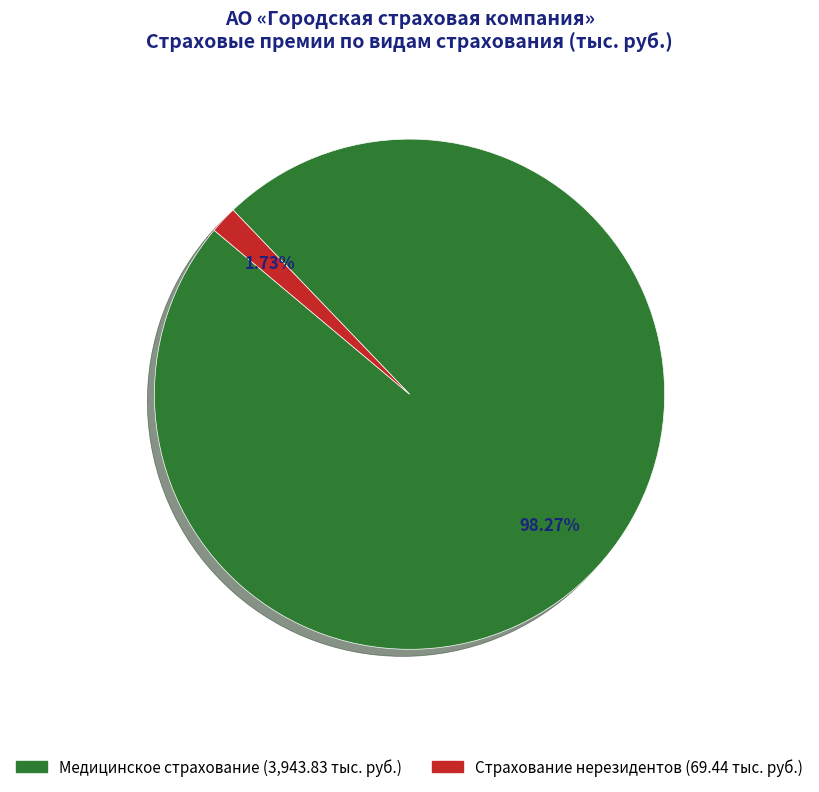

What is the largest slice in the pie chart?

Медицинское страхование (3,943.83 тыс. руб.)